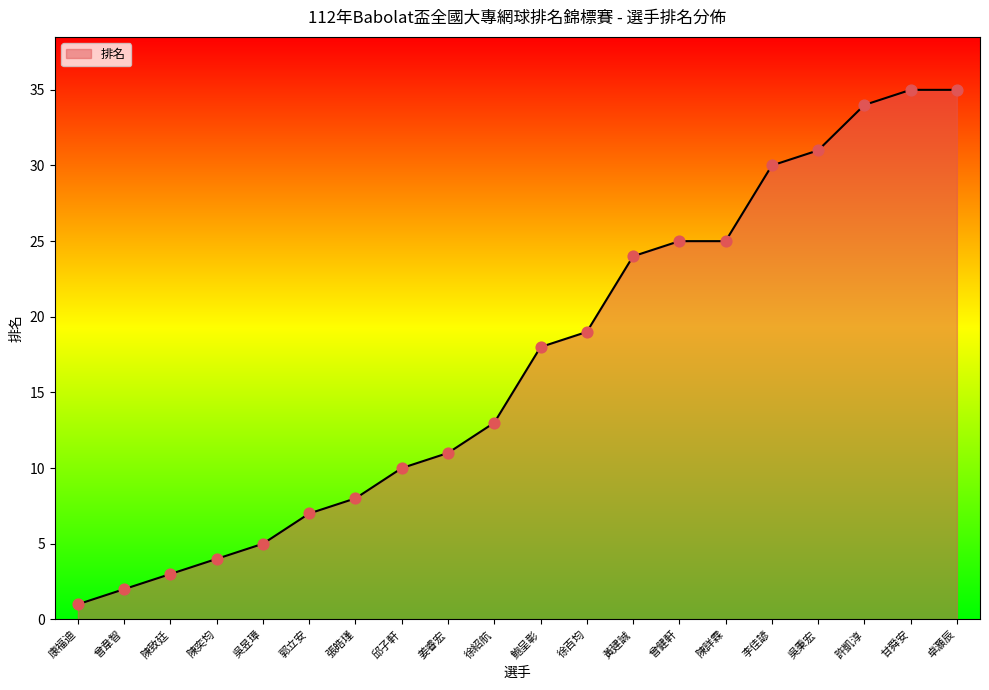

What is the ratio of the value at 曾健軒 to the value at 李佳諺?

0.8